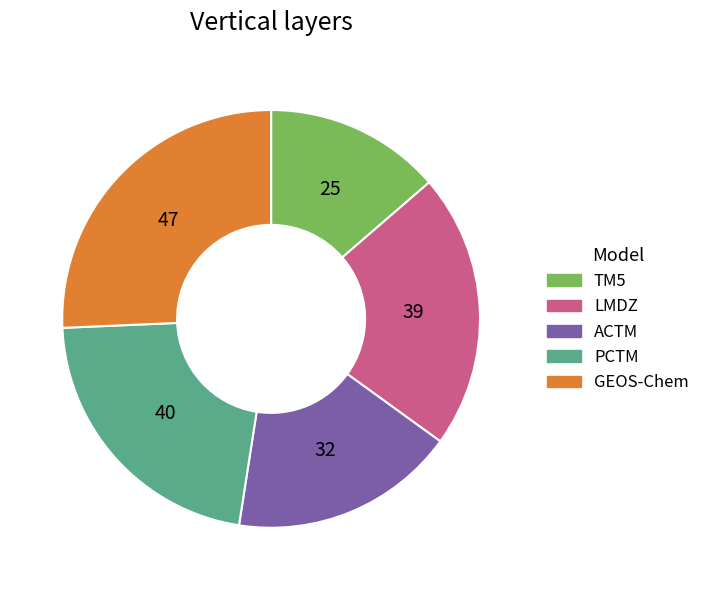

Combined, do LMDZ and PCTM account for over 50%?

No